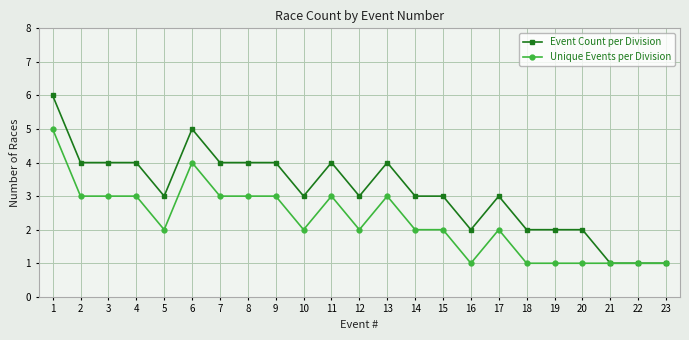

Reading left to right, what are all the values shown in this chart?

Event Count per Division: 6	4	4	4	3	5	4	4	4	3	4	3	4	3	3	2	3	2	2	2	1	1	1
Unique Events per Division: 5	3	3	3	2	4	3	3	3	2	3	2	3	2	2	1	2	1	1	1	1	1	1